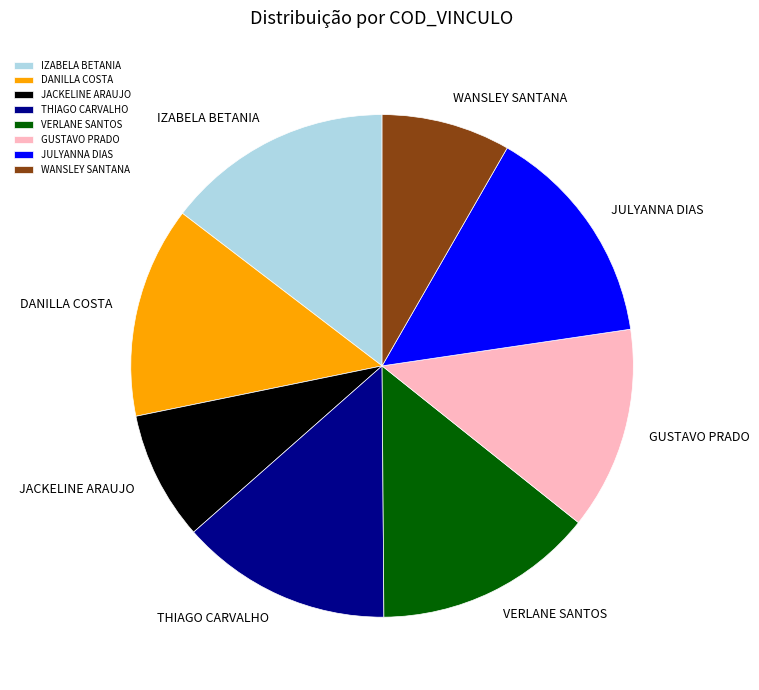

The JACKELINE ARAUJO slice represents 8% of the pie. True or false?

True